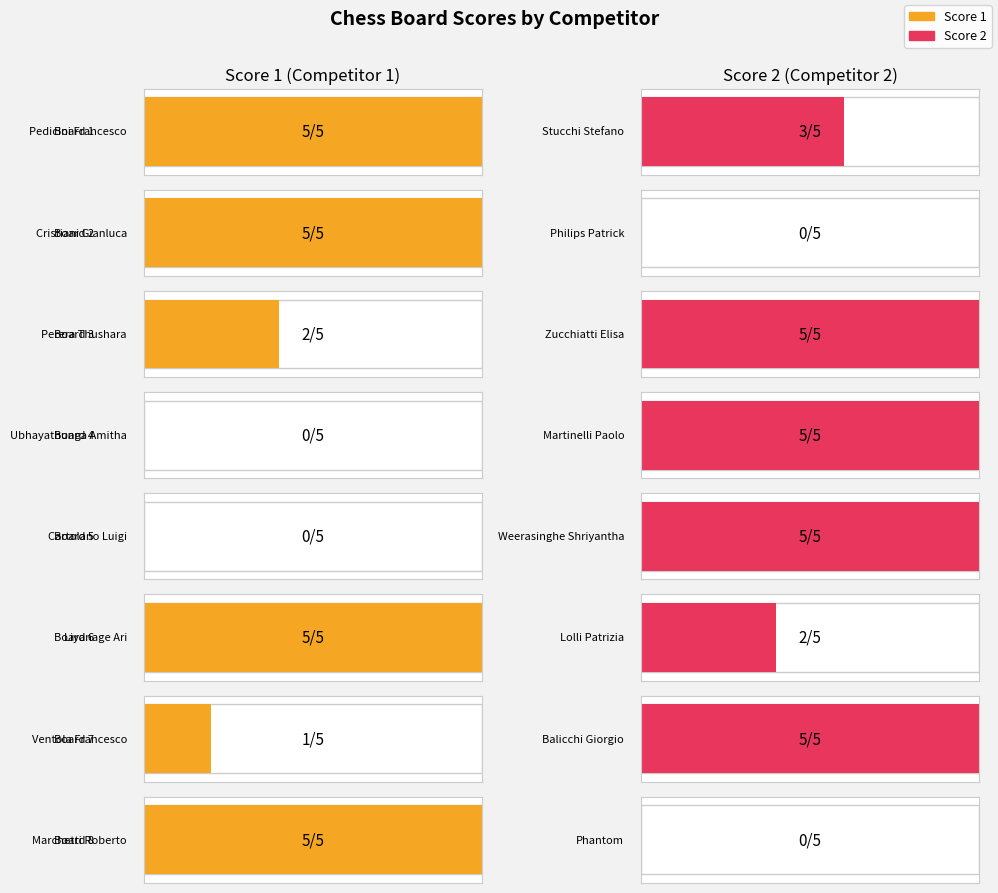

True or false: Score 2 has a value of 0 at Board 8.

True